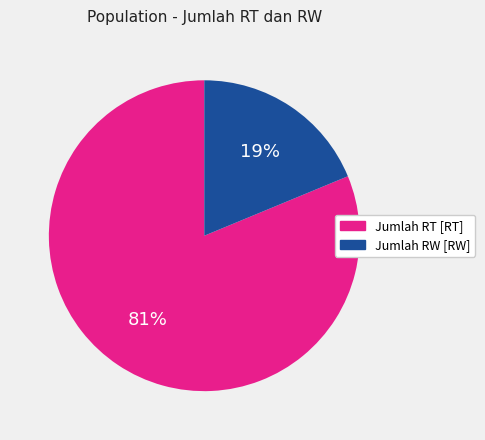

Between Jumlah RT [RT] and Jumlah RW [RW], which is larger?

Jumlah RT [RT]